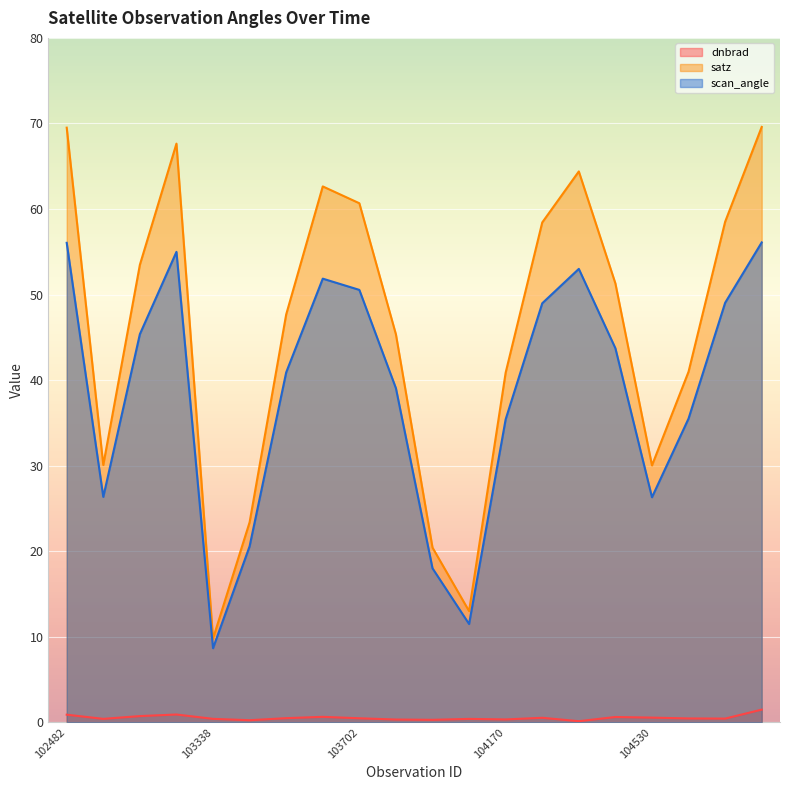

What is the label of the 16th point from the right?

103338